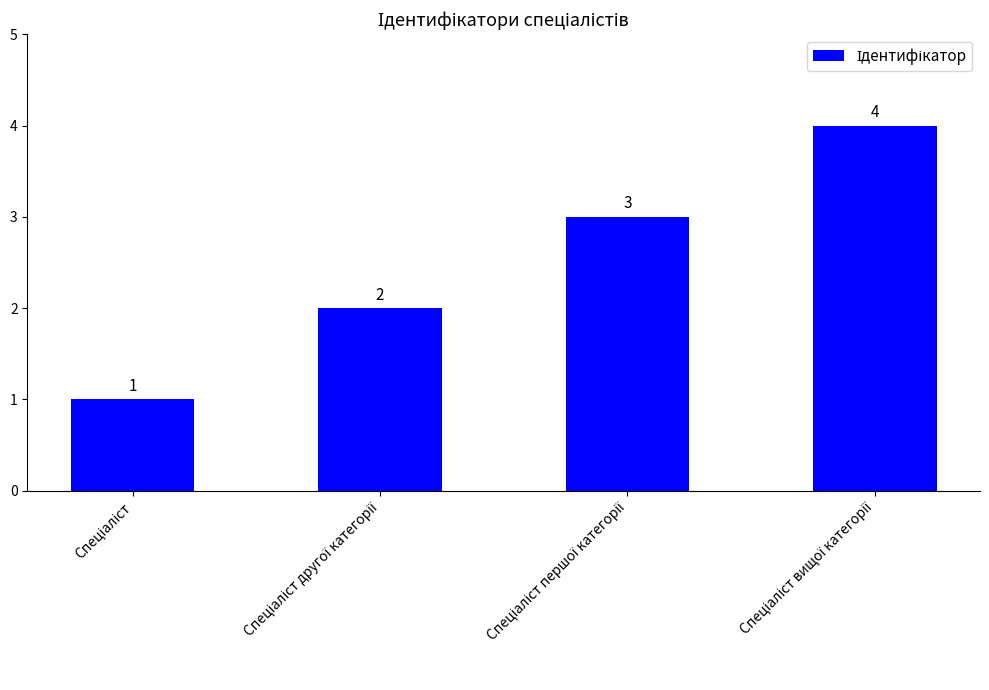

How many distinct data groups are displayed?

1